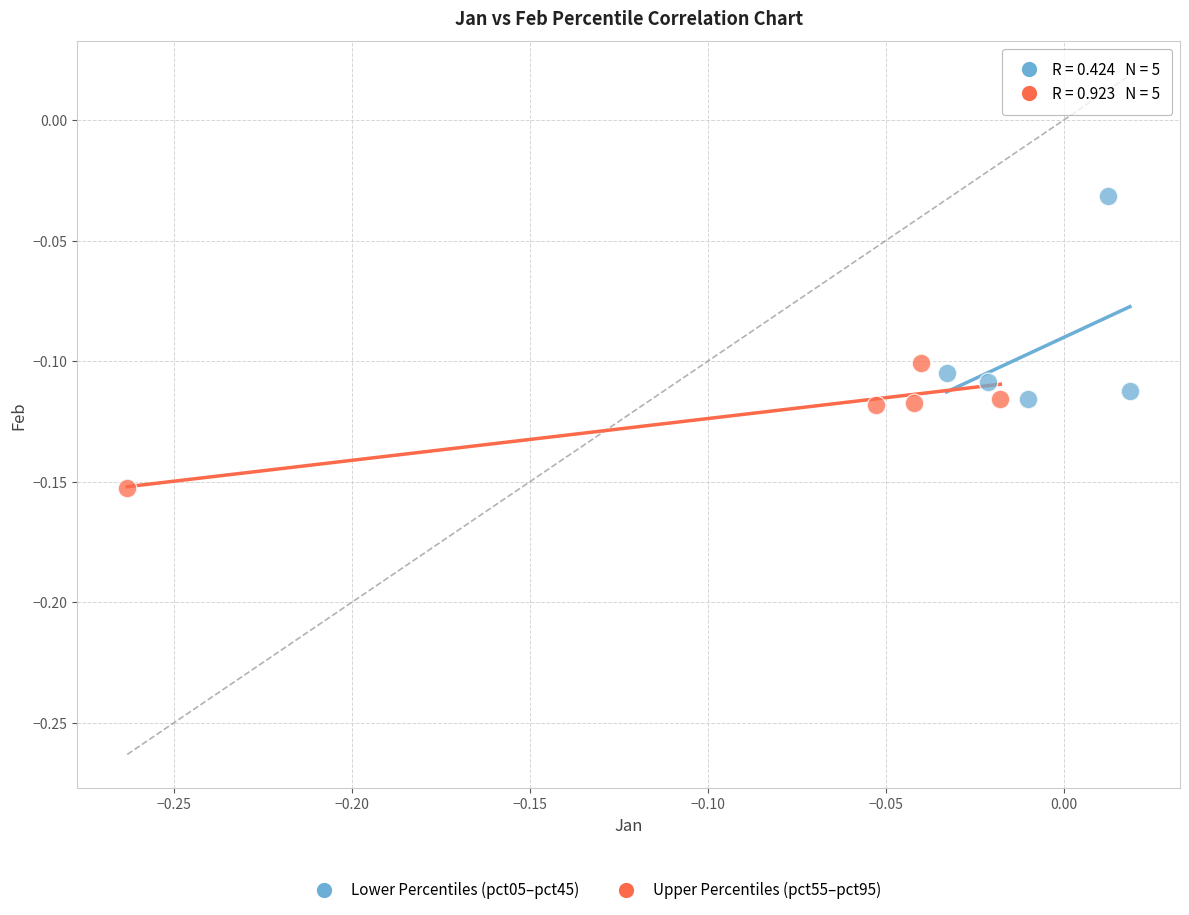

Which series has the widest spread of Y values?

Lower Percentiles (pct05–pct45)